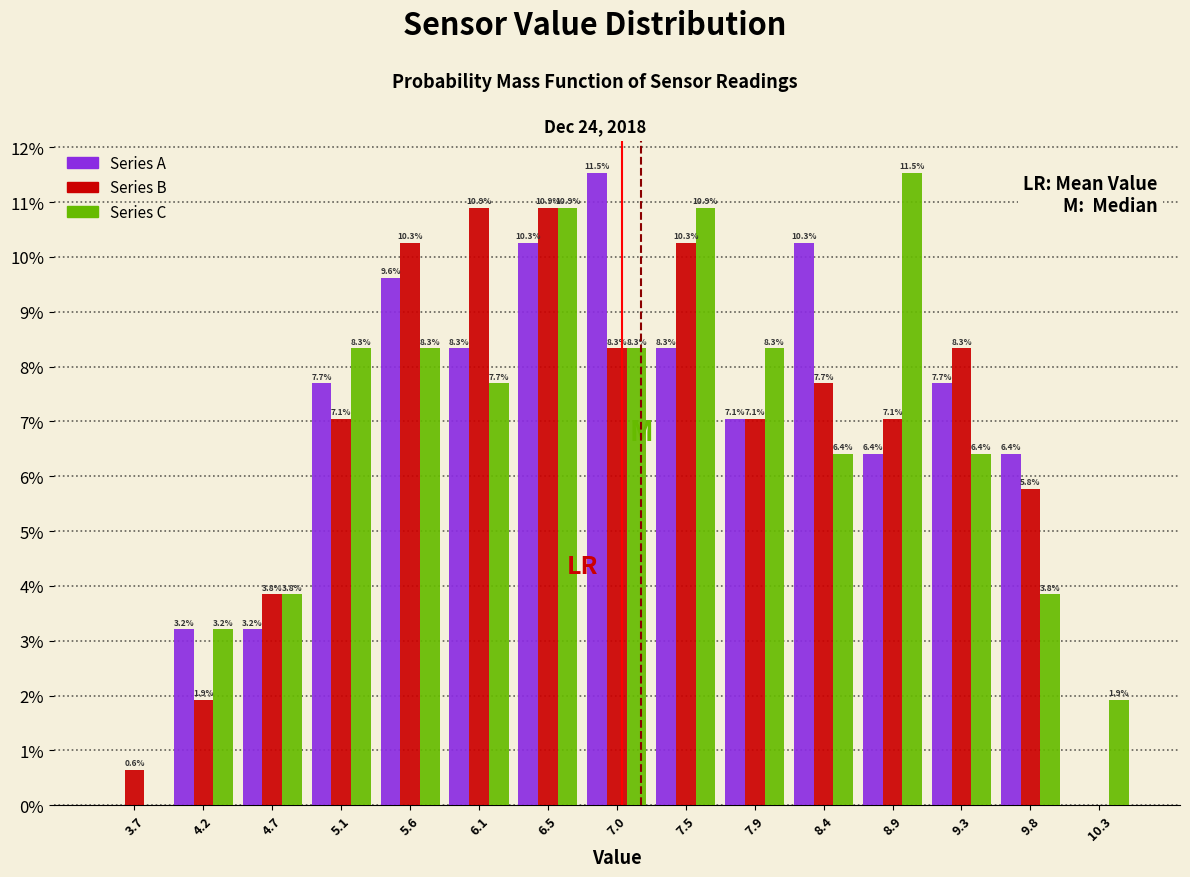

In the Series A series, which range on the x-axis has the tallest bar?

6.75 to 7.25